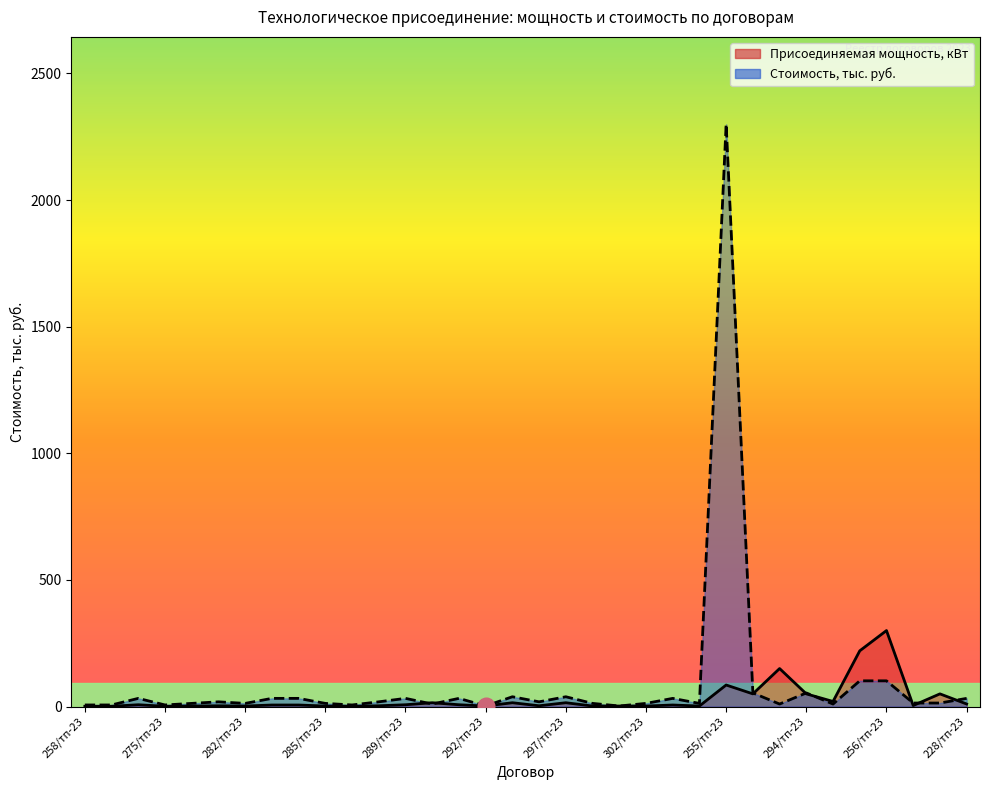

Where does the Присоединяемая мощность, кВт series first go above 6?

271/тп-23